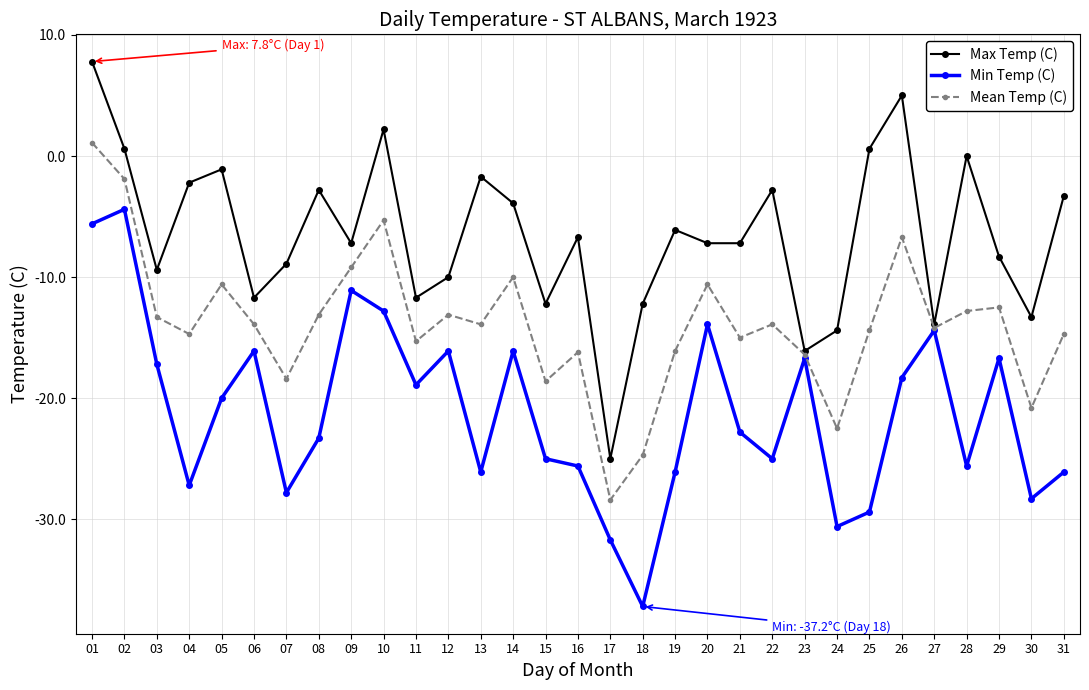

What is the sum of the Max Temp (C) values at 12 and 19?

-16.1